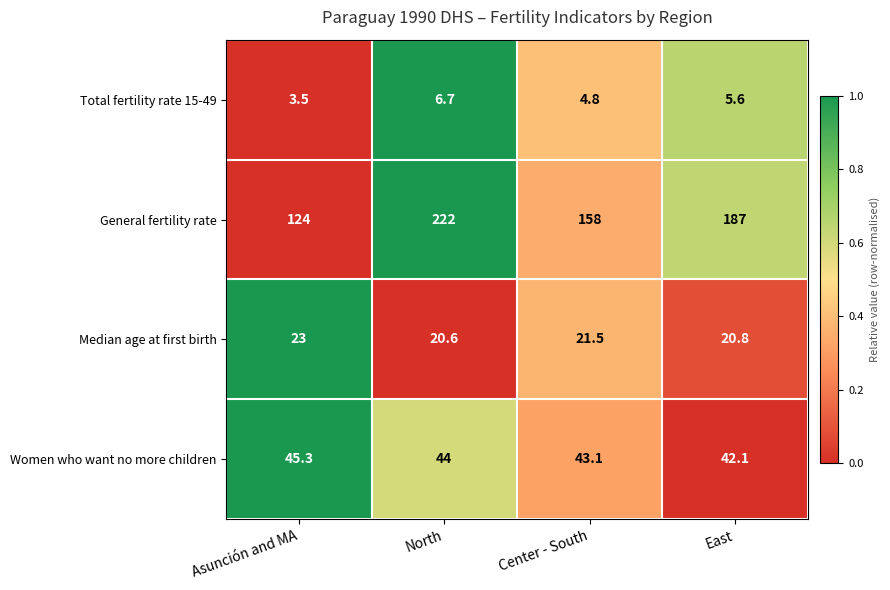

What is the greatest value displayed?

222.0